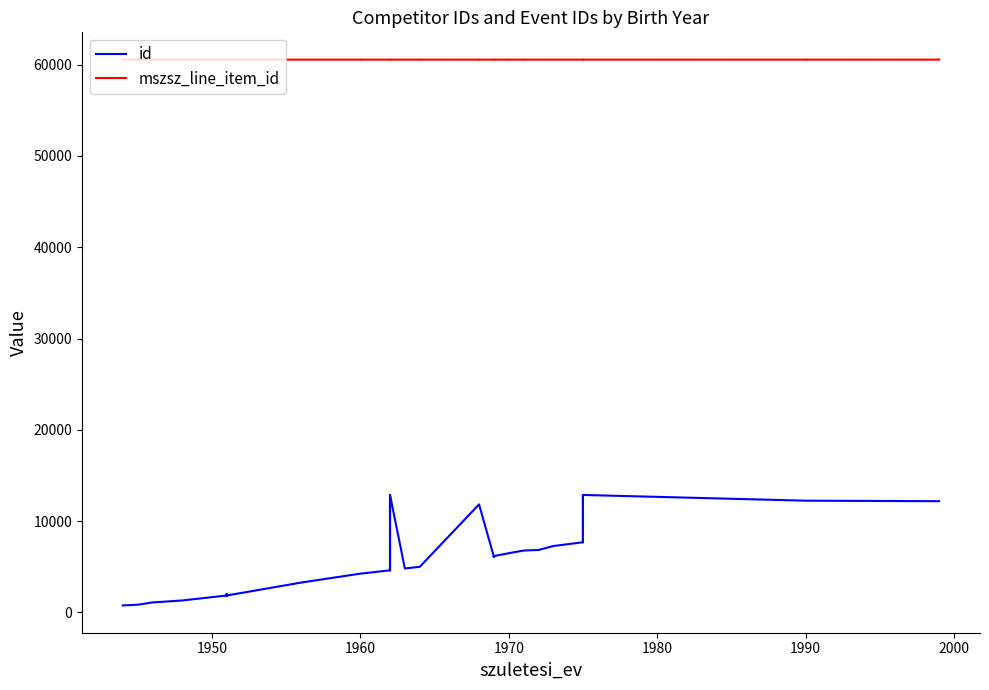

True or false: mszsz_line_item_id and id cross at least once.

False